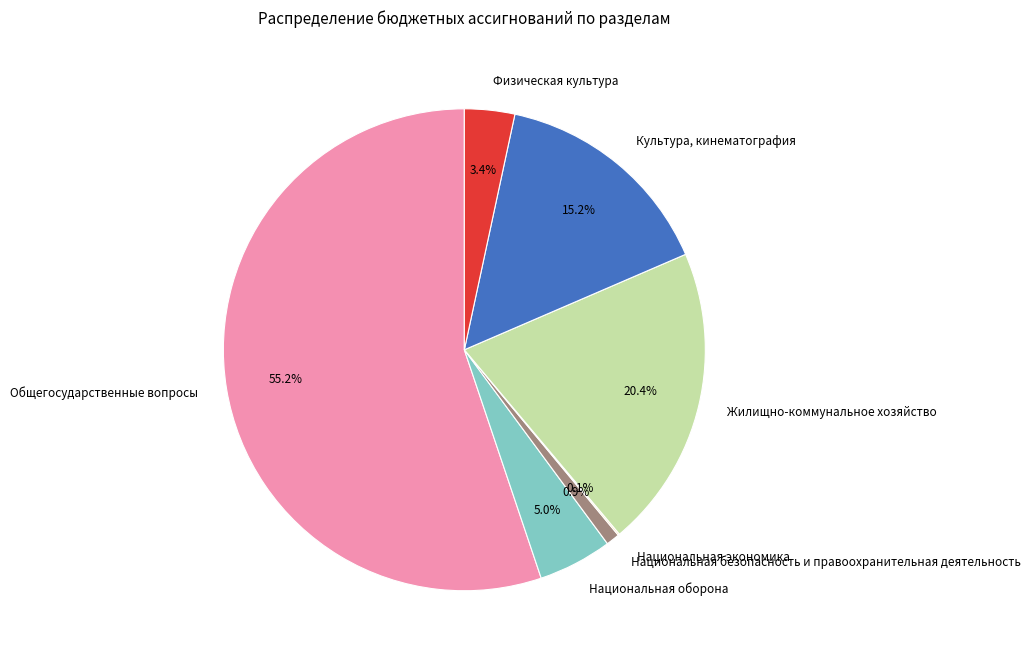

To the nearest percent, what is the difference between the largest and smallest slice percentages?

55%